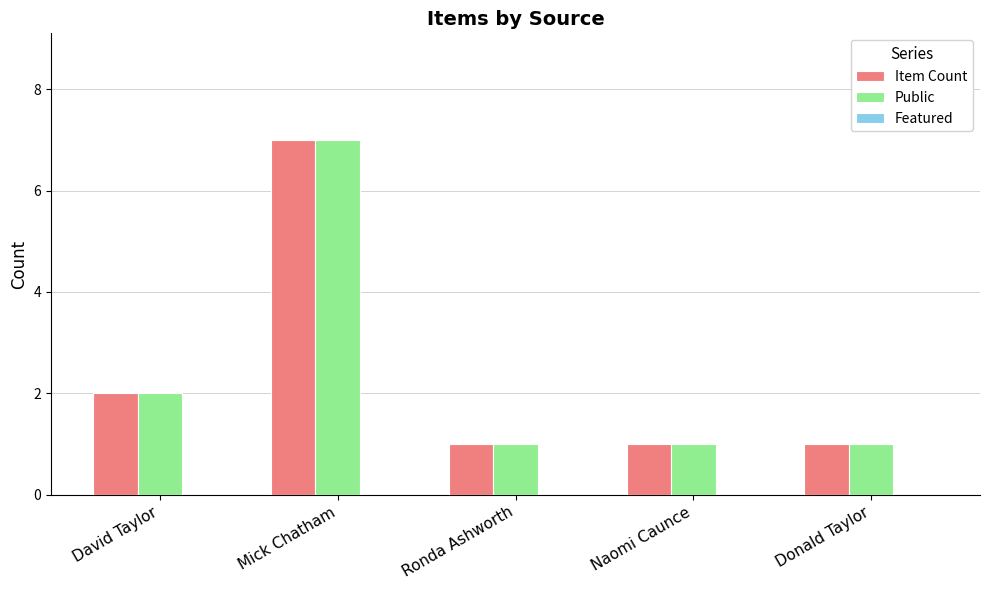

What is the label of the 3rd bar from the right?

Ronda Ashworth